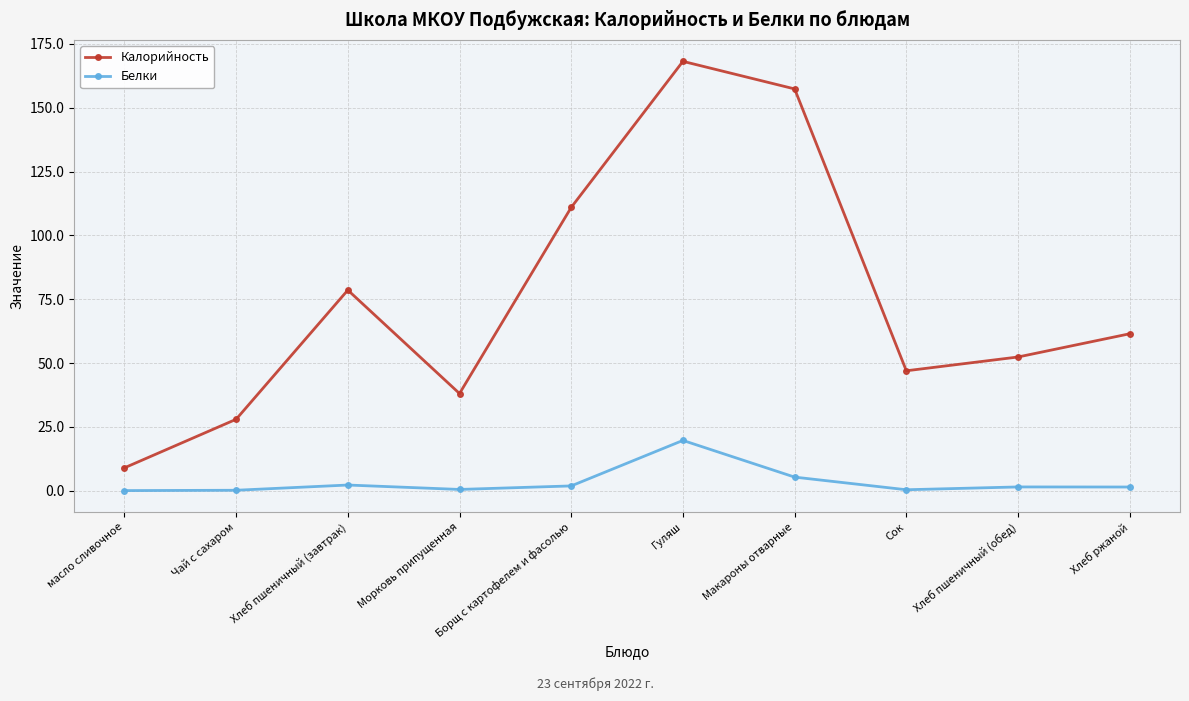

Between Макароны отварные and Хлеб ржаной, which series saw the biggest shift?

Калорийность